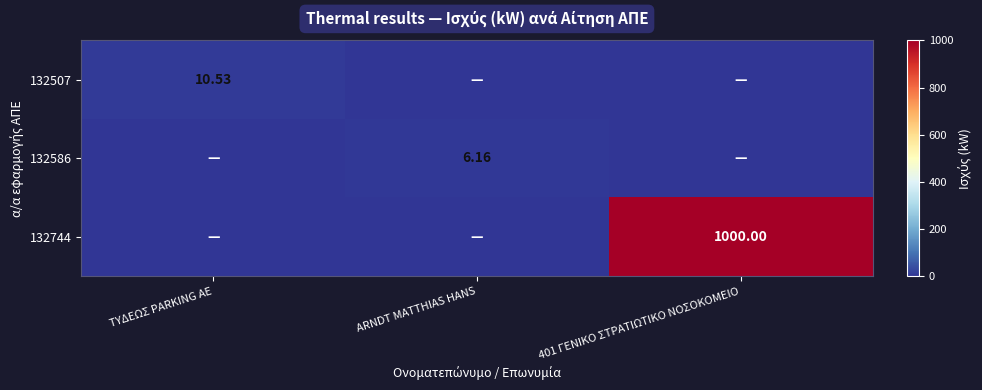

Which category has the highest value across all series?

401 ΓΕΝΙΚΟ ΣΤΡΑΤΙΩΤΙΚΟ ΝΟΣΟΚΟΜΕΙΟ